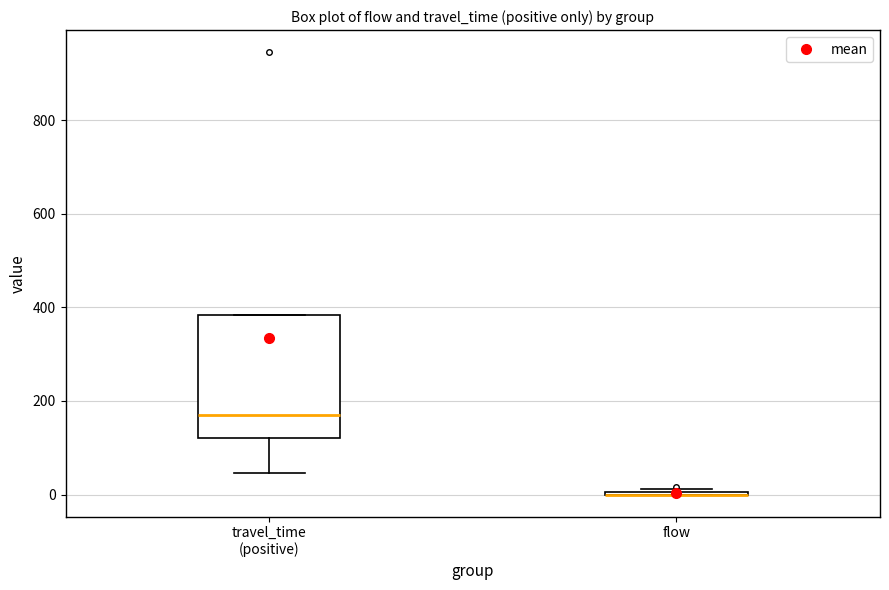

Where is the lower edge of the box for travel_time (positive) on the y-axis? The values are not printed on the chart, so give them approximately, as read against the axis.

120